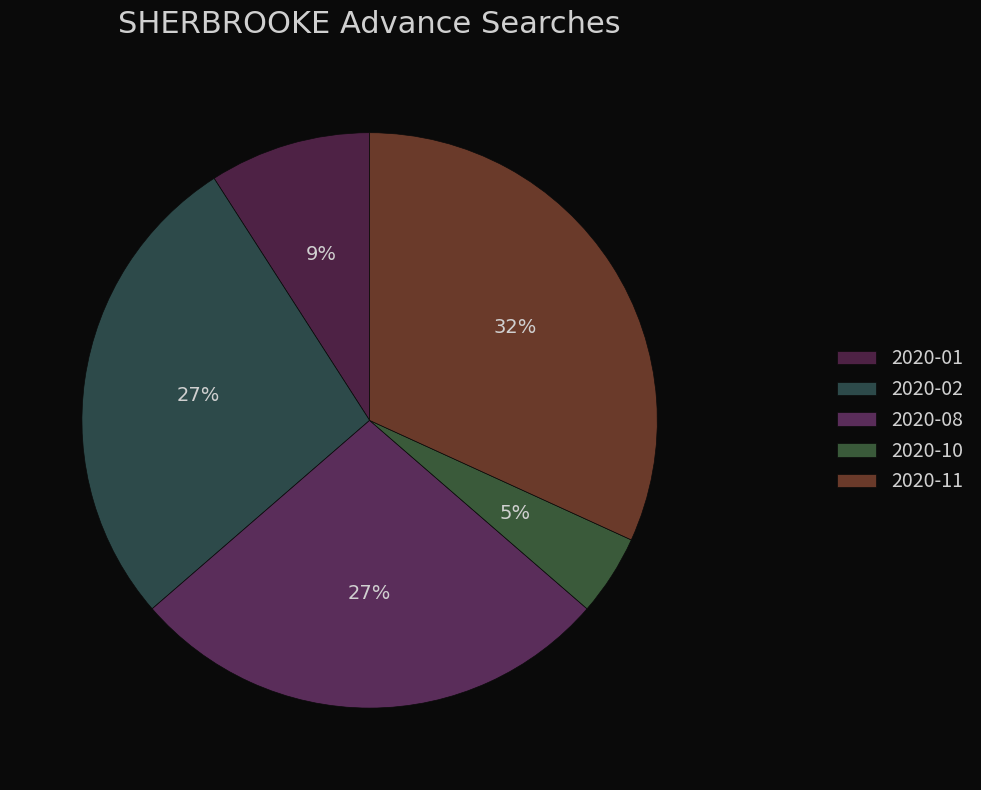

How many segments does this pie chart have?

5